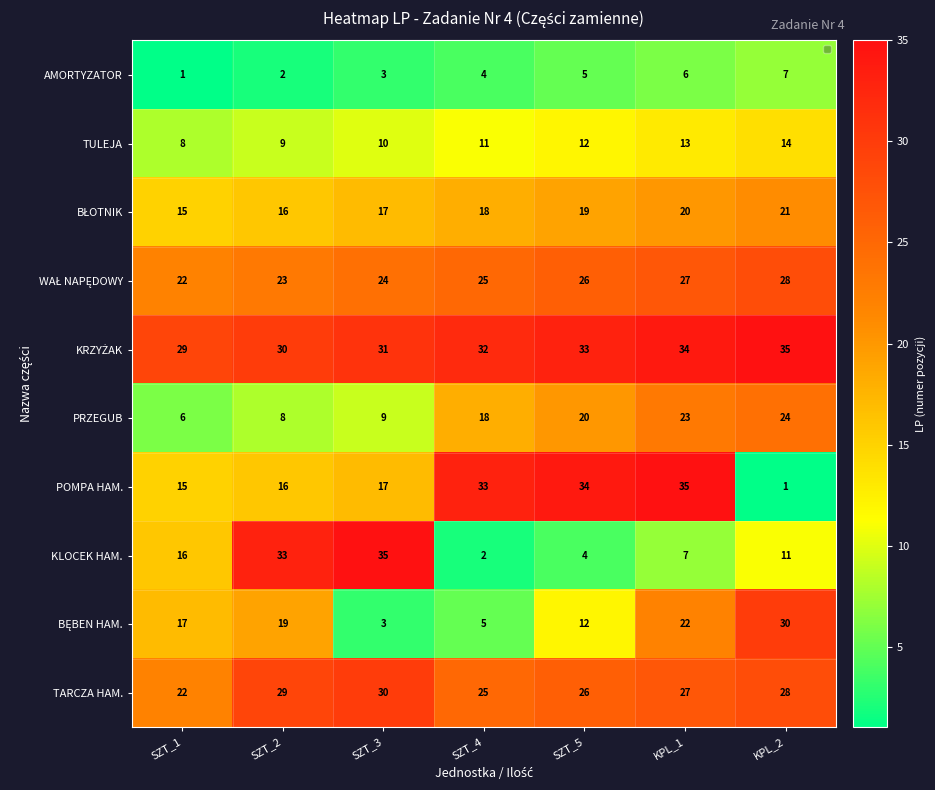

Read the POMPA HAM. value at KPL_1, to the nearest 5.

35